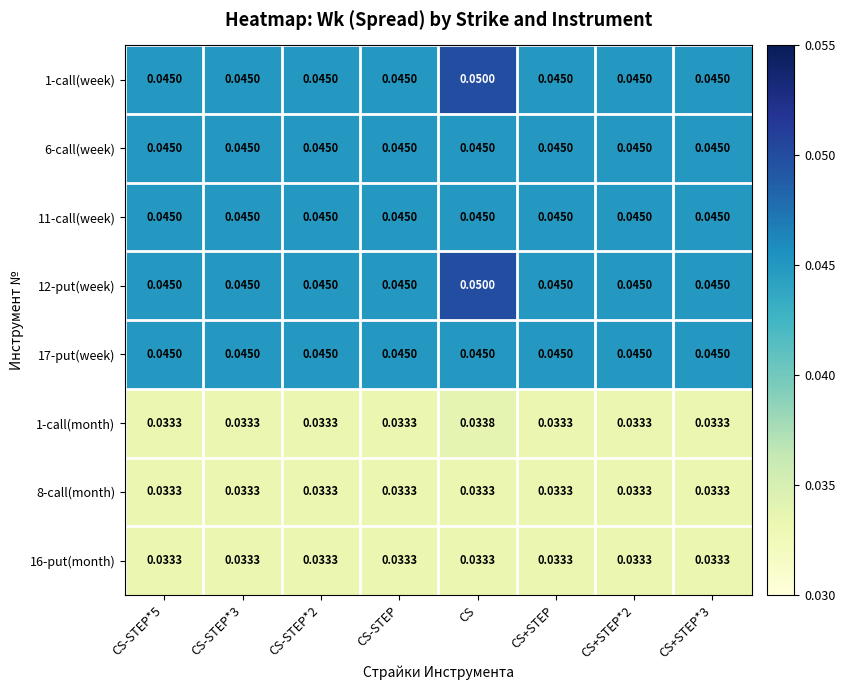

Is the value of 11-call(week) at CS-STEP*3 greater than the value of 8-call(month) at CS+STEP*3?

Yes